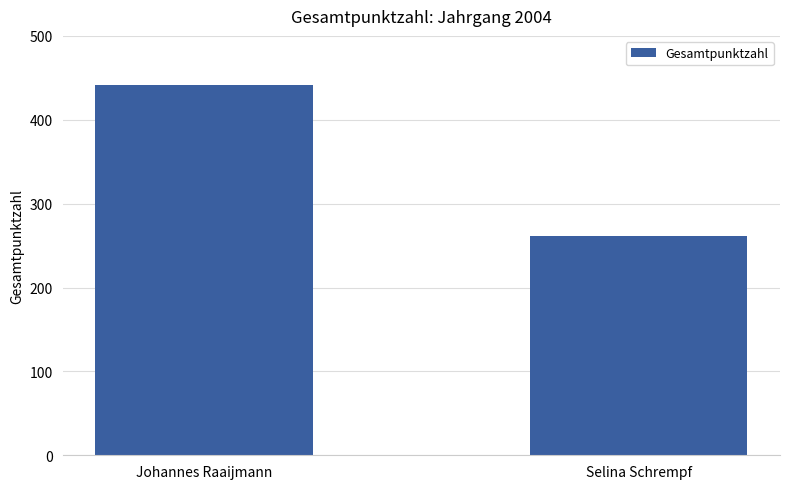

What position from the right is Johannes Raaijmann?

2